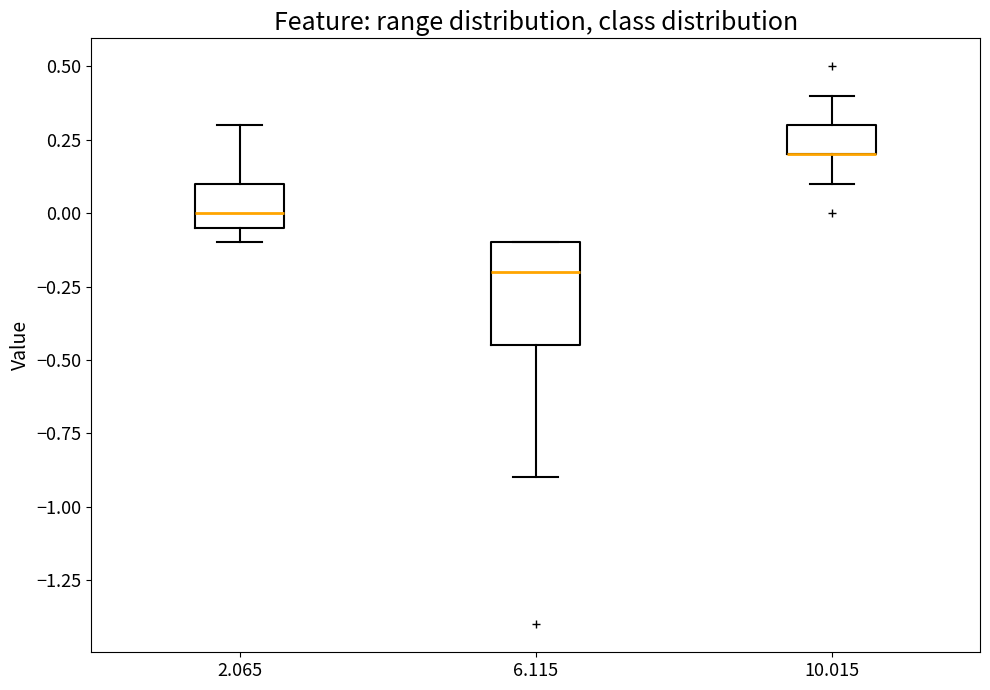

Where does the median line of the box at x = 2.065 sit on the y-axis? The values are not printed on the chart, so give them approximately, as read against the axis.

0.00